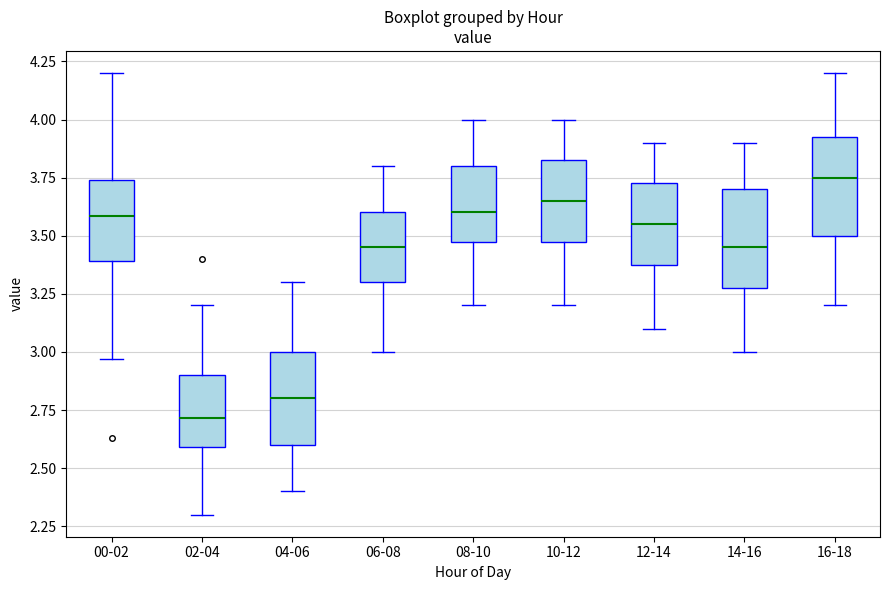

Reading left to right, read every box against the y-axis: the position of its median line, the range the box covers, and the ends of its whiskers. The values are not printed on the chart, so give them approximately, as read against the axis.

00-02: median 3.60, box 3.40 to 3.75, whiskers 2.95 to 4.20
02-04: median 2.70, box 2.60 to 2.90, whiskers 2.30 to 3.20
04-06: median 2.80, box 2.60 to 3.00, whiskers 2.40 to 3.30
06-08: median 3.45, box 3.30 to 3.60, whiskers 3.00 to 3.80
08-10: median 3.60, box 3.50 to 3.80, whiskers 3.20 to 4.00
10-12: median 3.65, box 3.50 to 3.85, whiskers 3.20 to 4.00
12-14: median 3.55, box 3.40 to 3.75, whiskers 3.10 to 3.90
14-16: median 3.45, box 3.30 to 3.70, whiskers 3.00 to 3.90
16-18: median 3.75, box 3.50 to 3.95, whiskers 3.20 to 4.20